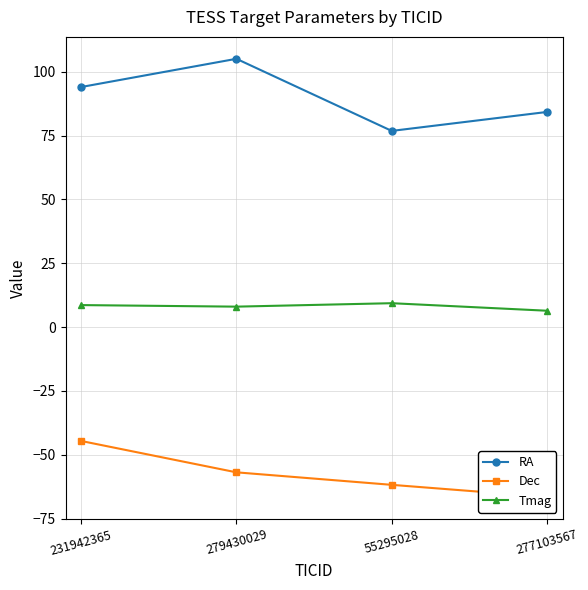

How many series are shown in this chart?

3